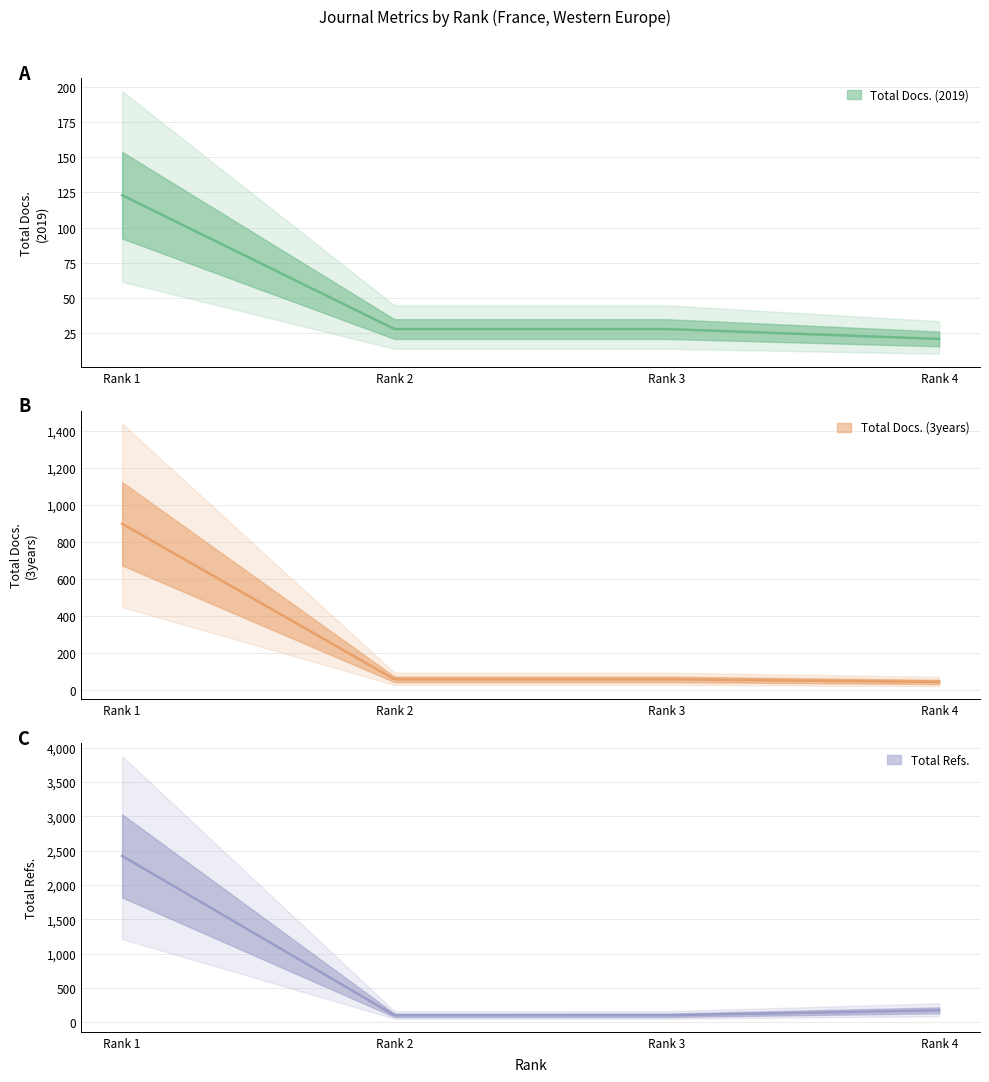

True or false: Total Docs. (3years) and Total Docs. (2019) cross at least once.

False